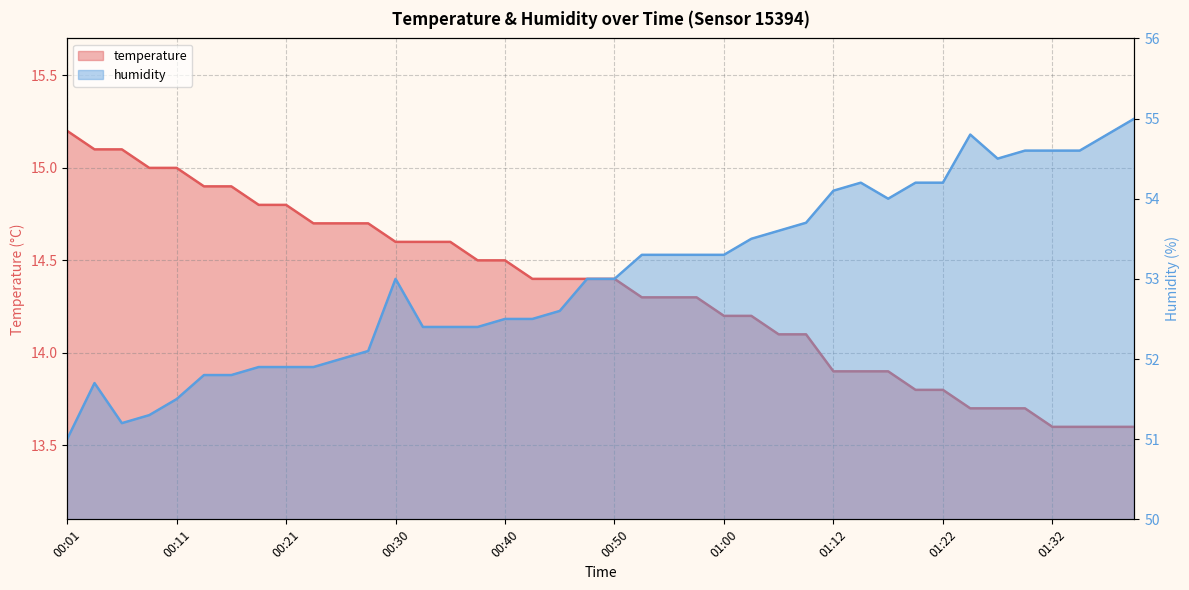

True or false: humidity and temperature cross at least once.

False